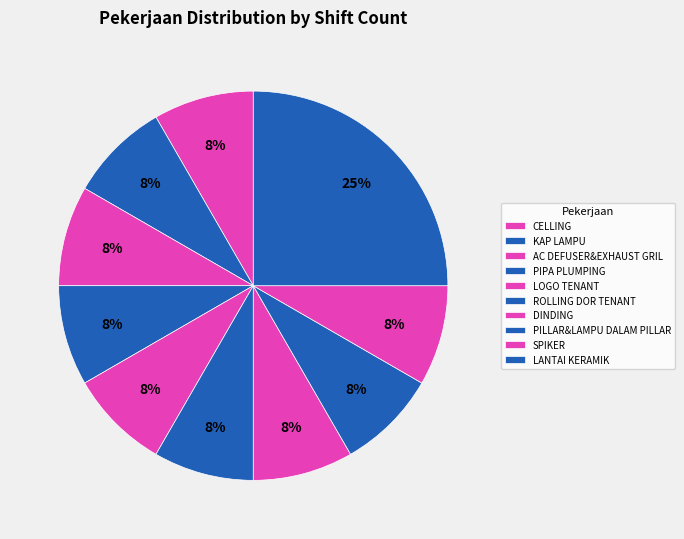

What is the ratio of the value at DINDING to the value at LANTAI KERAMIK?

0.3